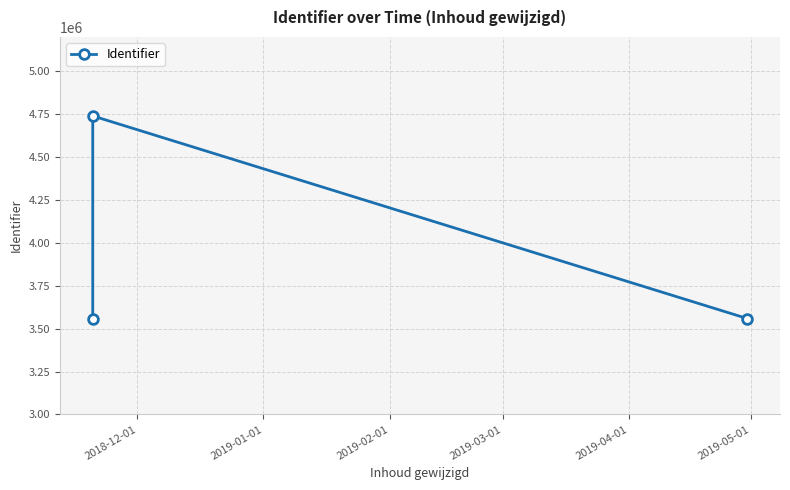

Reading left to right, transcribe all the data shown in this chart.

3559128	4739828	3559130